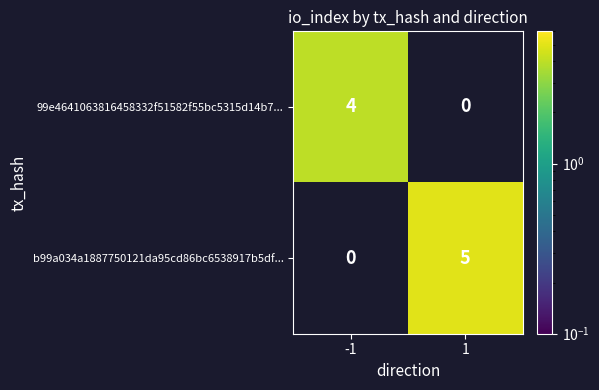

Rank the series by their maximum value, from highest to lowest.

b99a034a1887750121da95cd86bc6538917b5df..., 99e4641063816458332f51582f55bc5315d14b7...